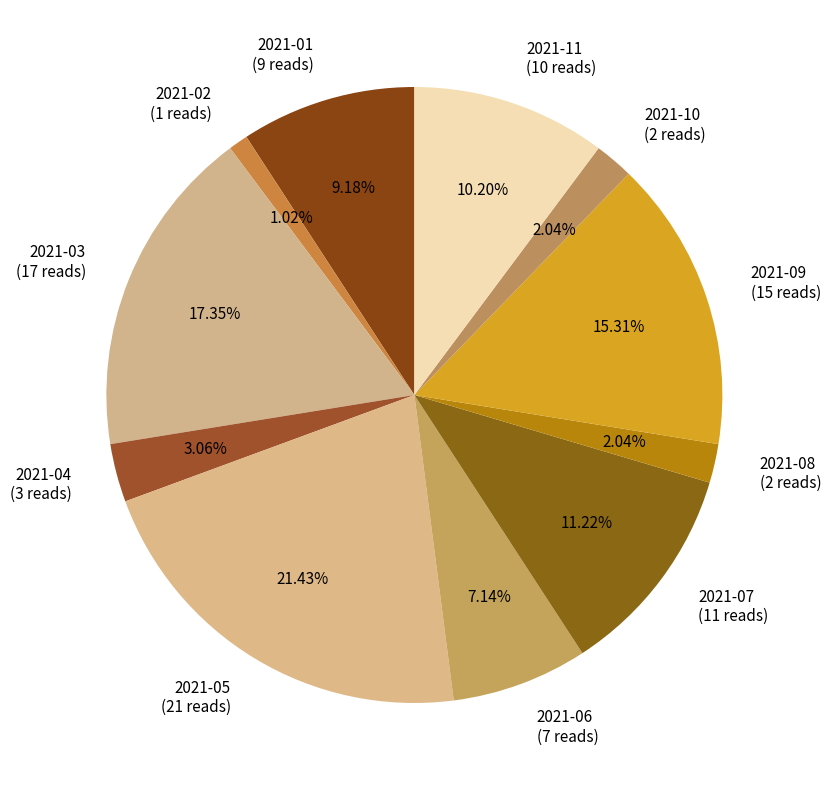

Is 2021-03 (17 reads) the majority of the pie?

No